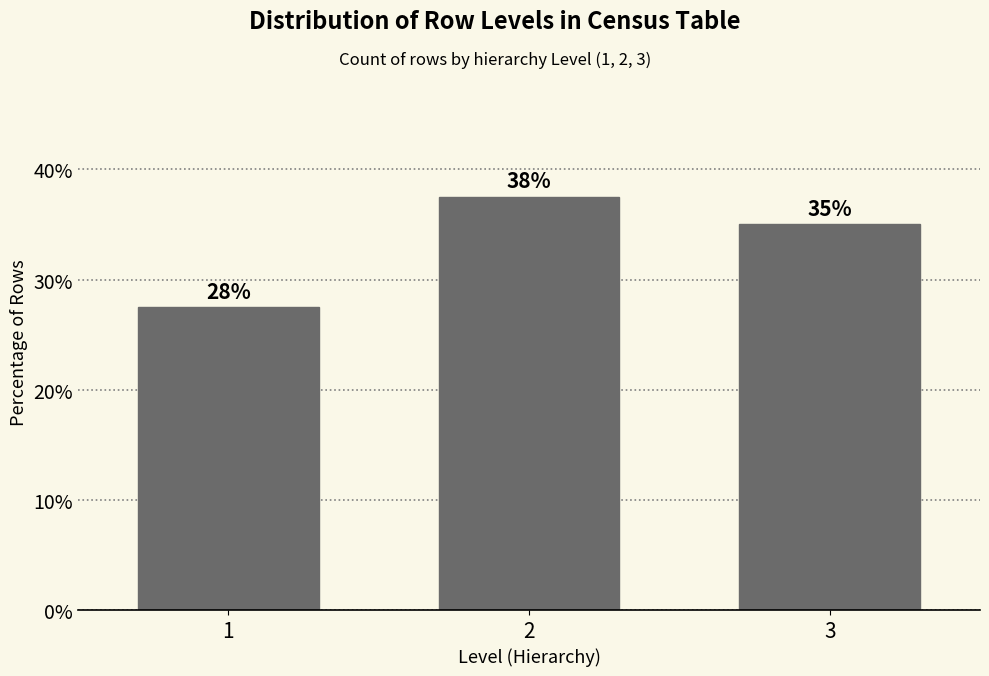

Are the bars horizontal?

No